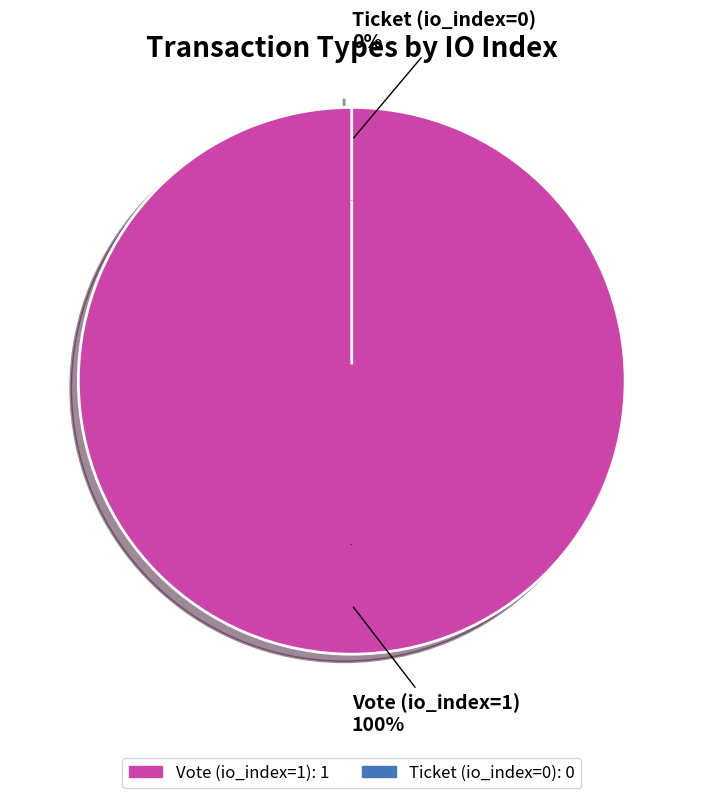

Is the sum of Ticket (io_index=0) and Vote (io_index=1) greater than half?

Yes